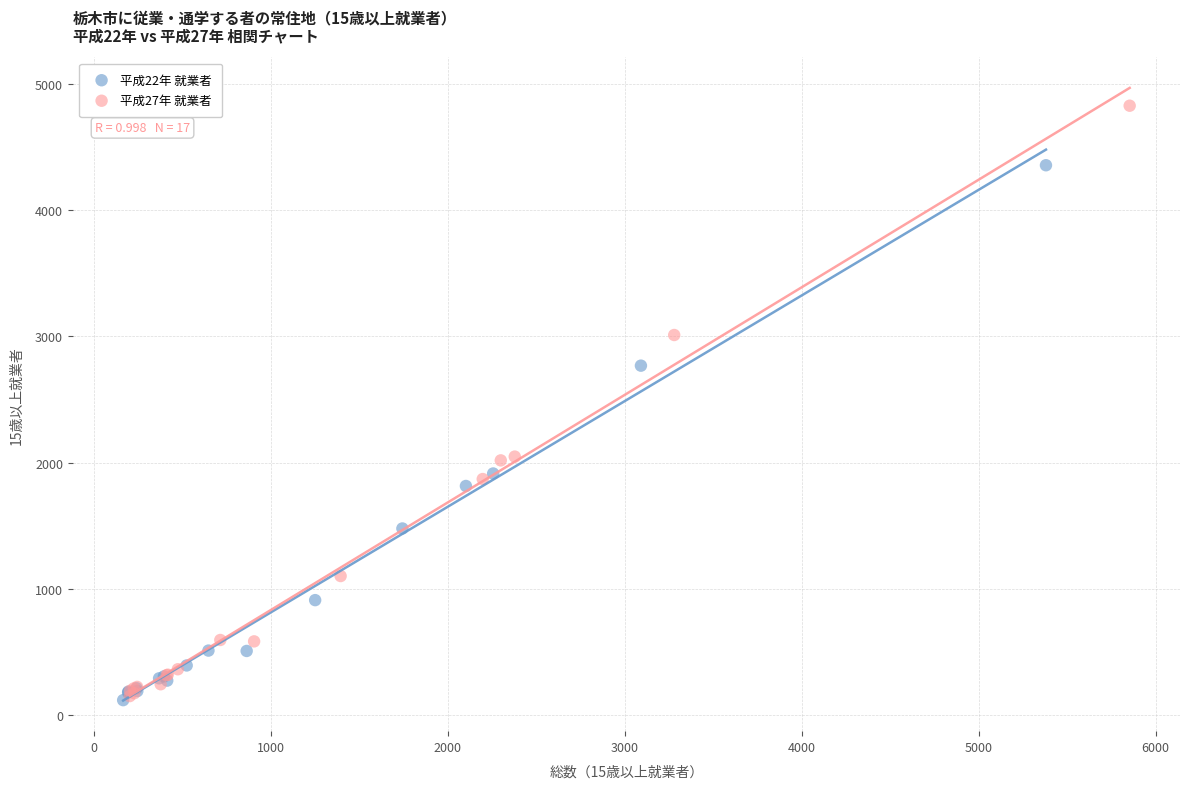

What are all the series names shown in the legend?

平成22年 就業者, 平成27年 就業者